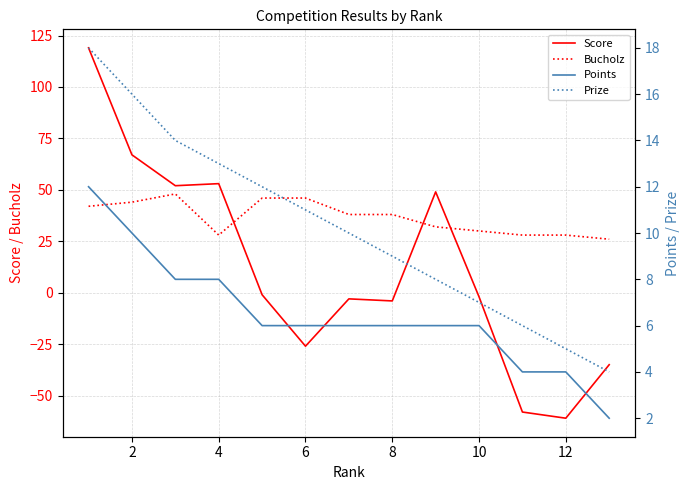

What is the total value across all series at 2?

137